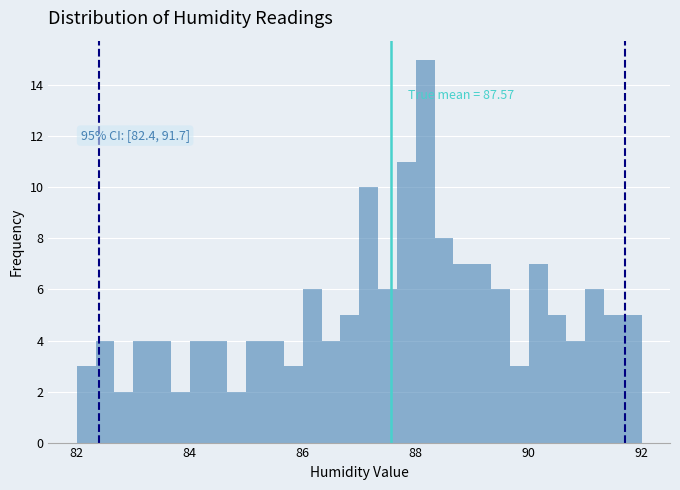

Around what value on the x-axis is the tallest bar? Give the approximate position of its centre, as read against the axis.

88.2